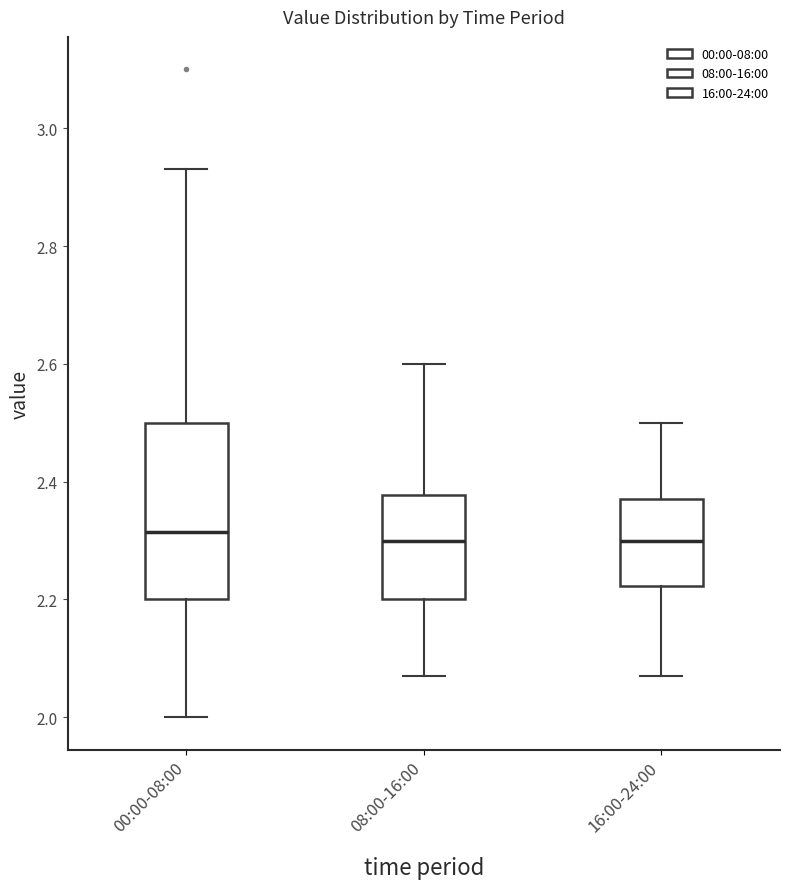

Reading left to right, transcribe this box plot: for each box, give where its median line is, the range the box spans, and where its two whiskers end, as read against the y-axis. The values are not printed on the chart, so give them approximately, as read against the axis.

00:00-08:00: median 2.32, box 2.20 to 2.50, whiskers 2.00 to 2.94
08:00-16:00: median 2.30, box 2.20 to 2.38, whiskers 2.08 to 2.60
16:00-24:00: median 2.30, box 2.22 to 2.38, whiskers 2.08 to 2.50